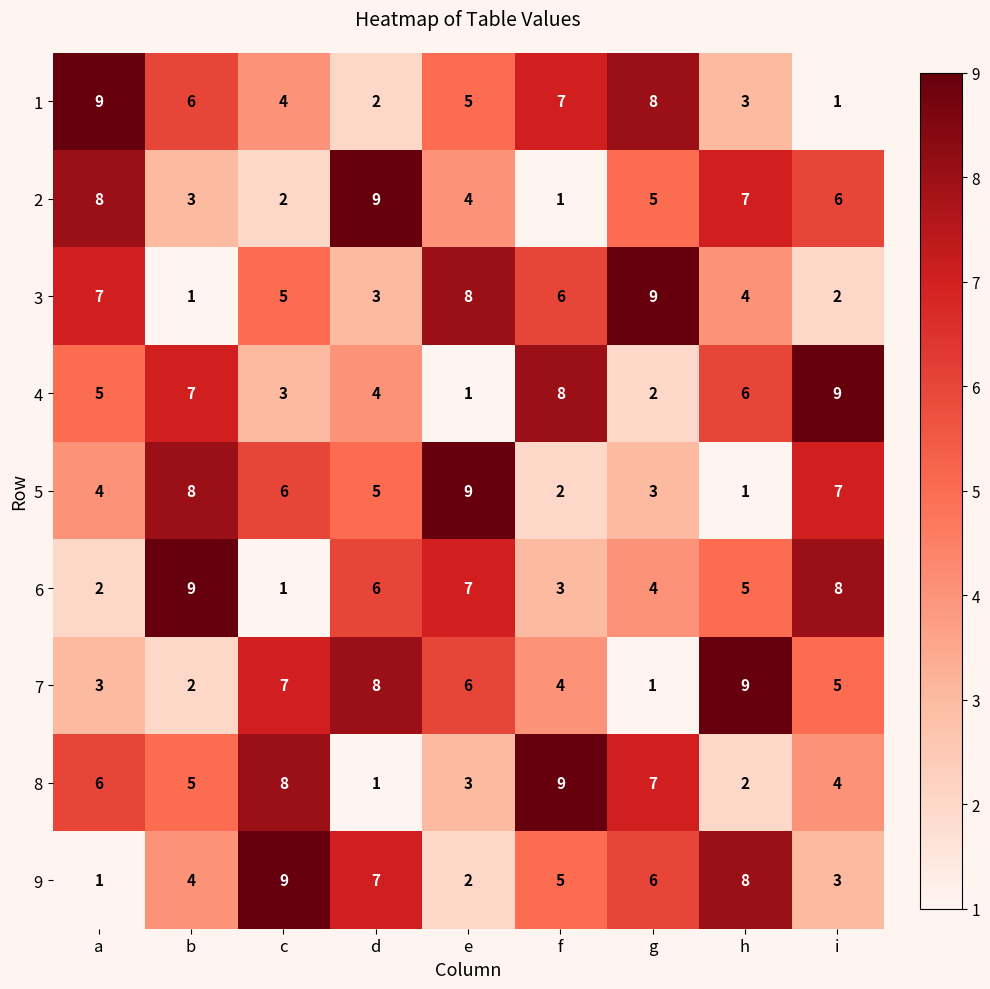

Which series changed the most between e and h?

5